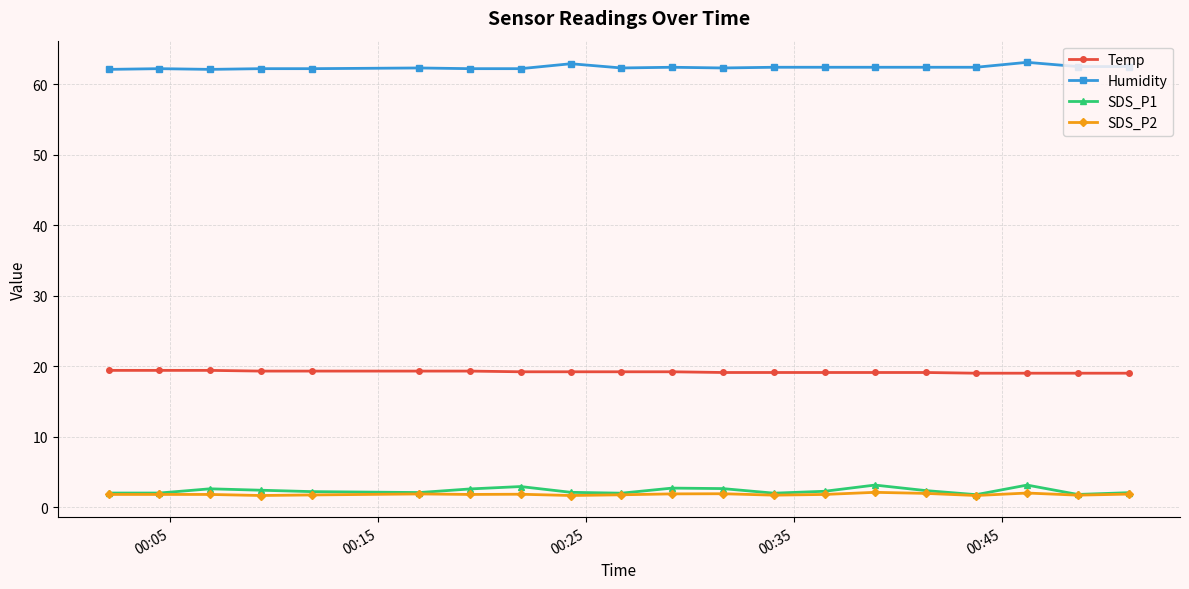

Which series has the widest spread of values?

SDS_P1